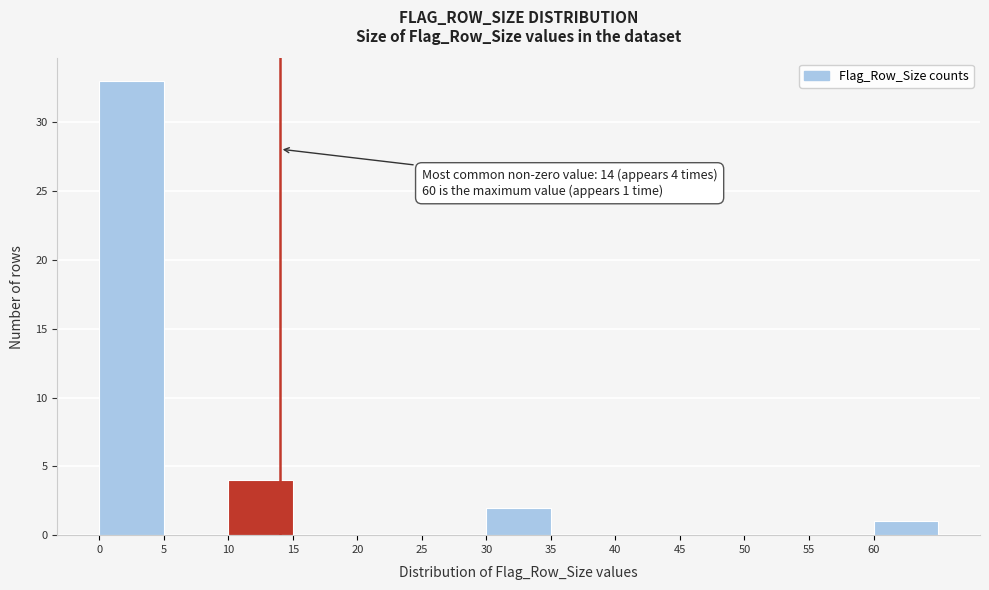

Over which range of the x-axis is the bar tallest?

0 to 5